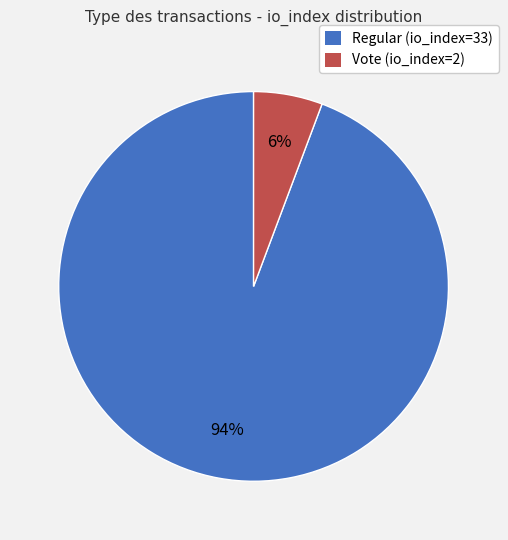

Combined, do Regular (io_index=33) and Vote (io_index=2) account for over 50%?

Yes